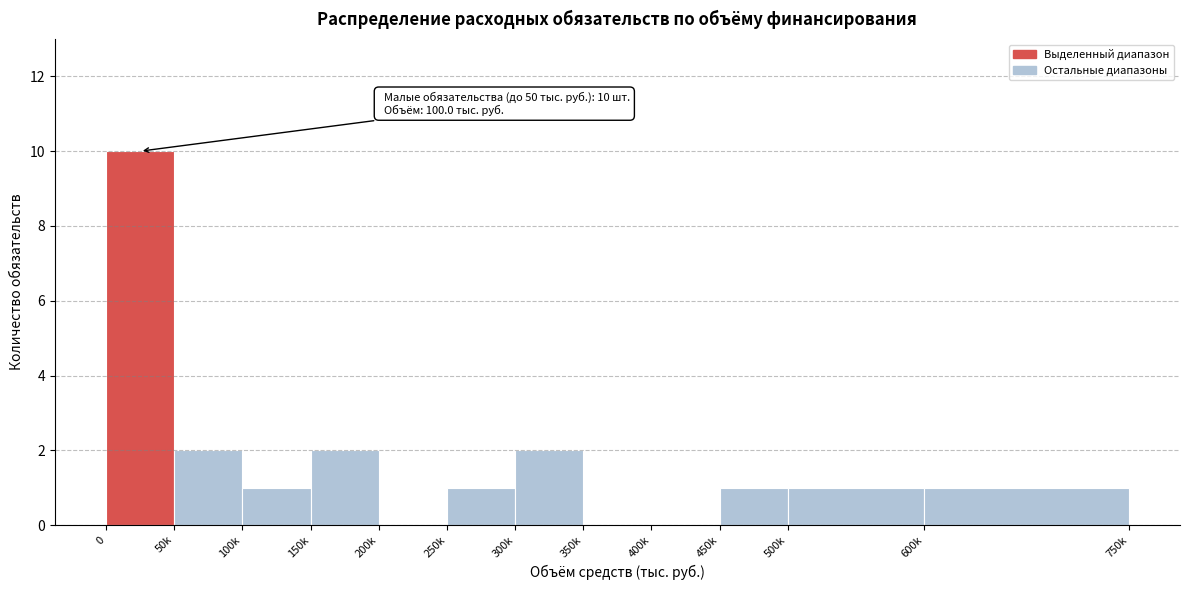

Reading right to left, transcribe all the data shown in this chart.

600k=1	500k=1	450k=1	400k=0	350k=0	300k=2	250k=1	200k=0	150k=2	100k=1	50k=2	0=10